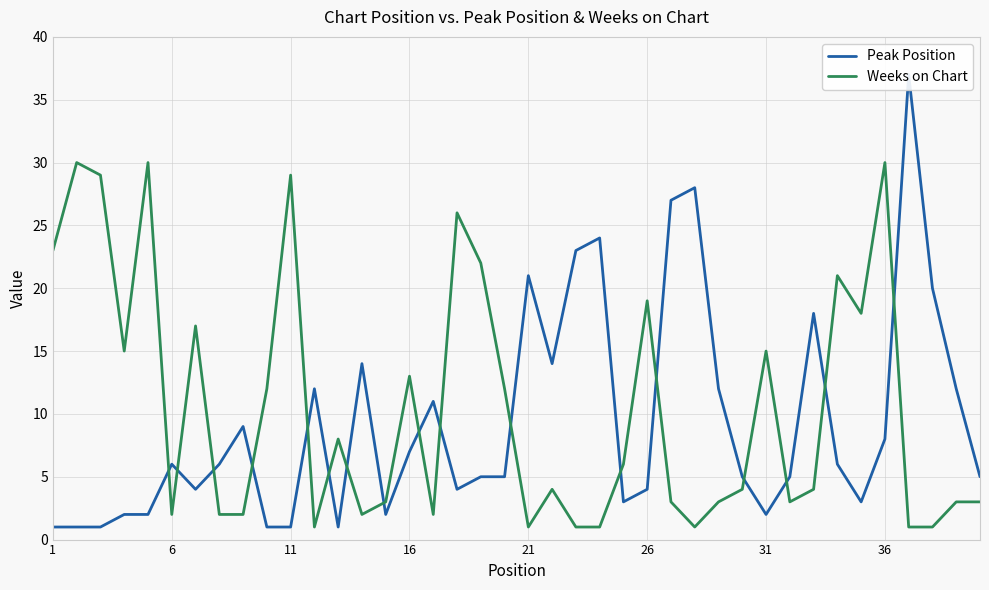

How many times do Peak Position and Weeks on Chart cross each other?

17